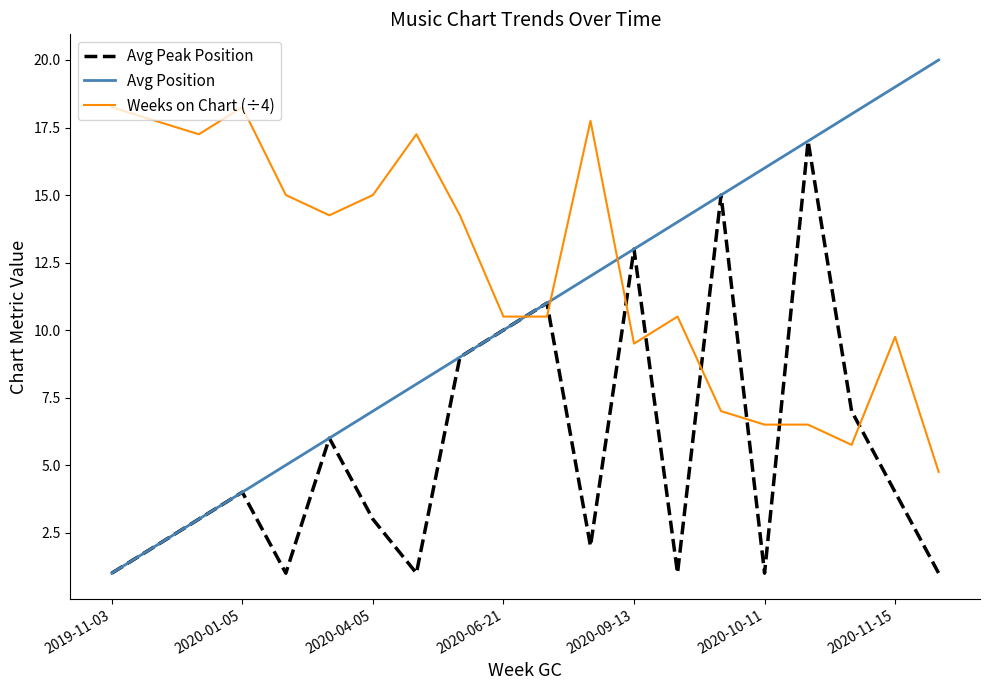

What is the lowest value of the Weeks on Chart (÷4) series?

4.8